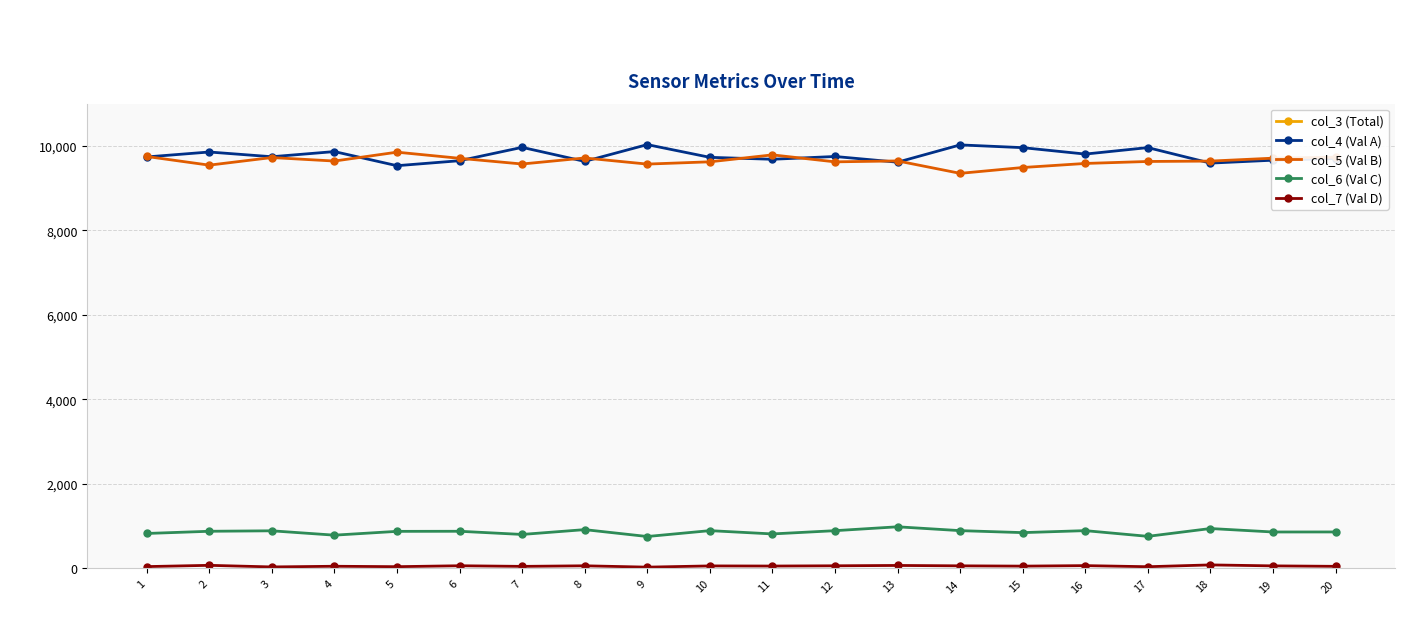

Where is the first local minimum for col_7 (Val D)?

3